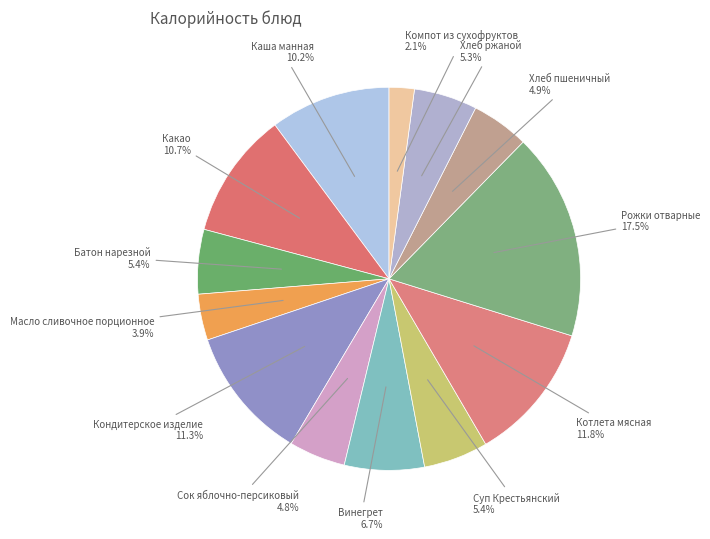

To the nearest percent, what is the average slice percentage?

8%